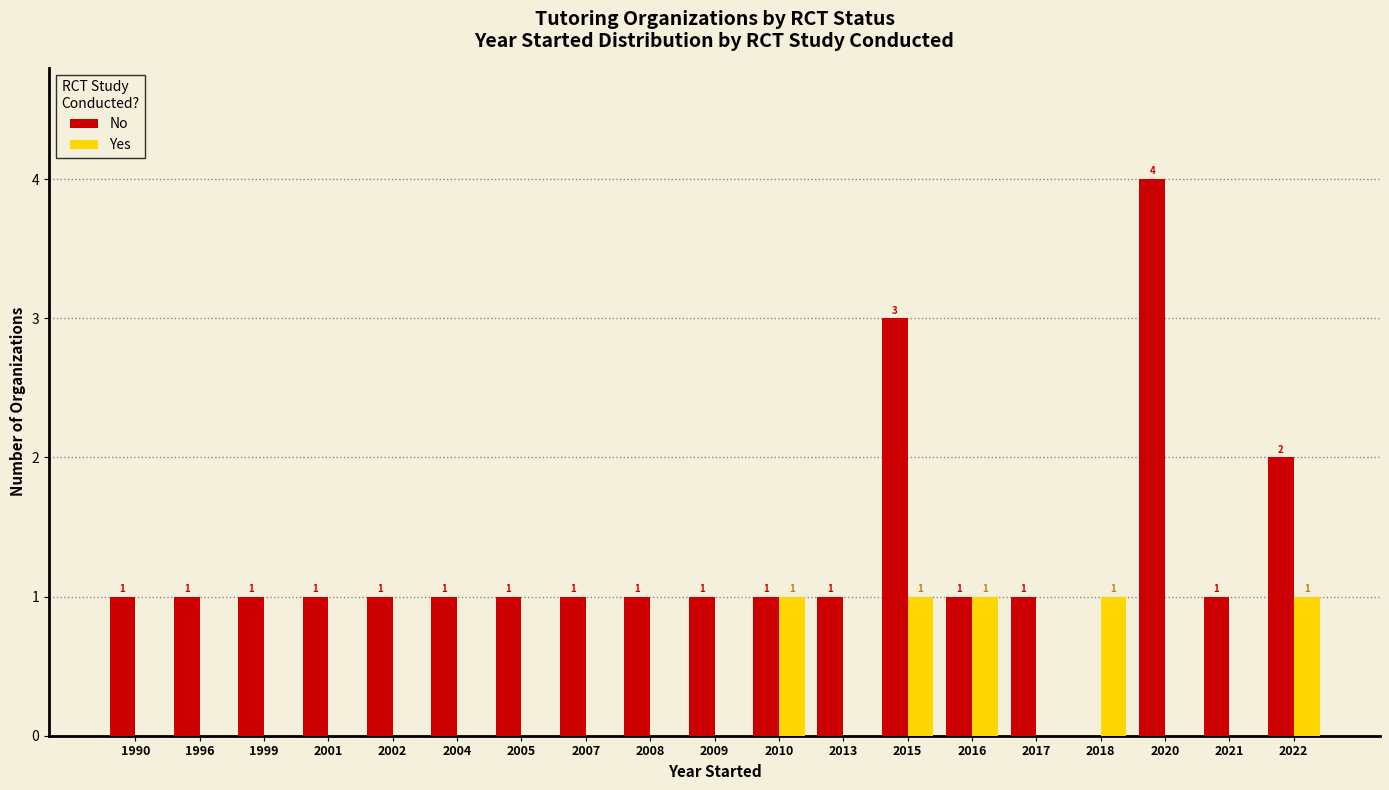

What is the spread (max minus min) of values at 2007?

1